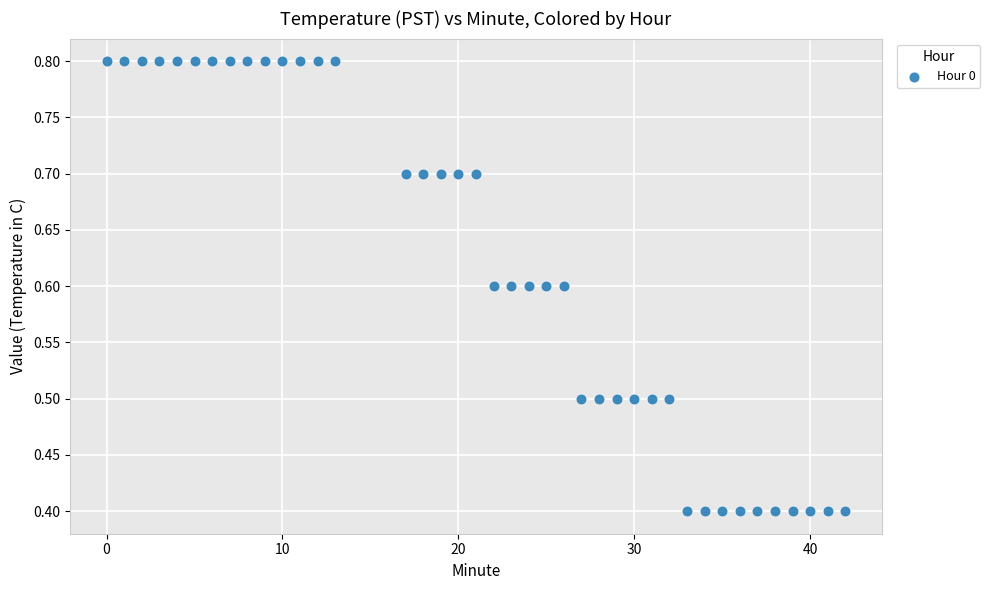

What is the range of X values (max minus min)?

42.0